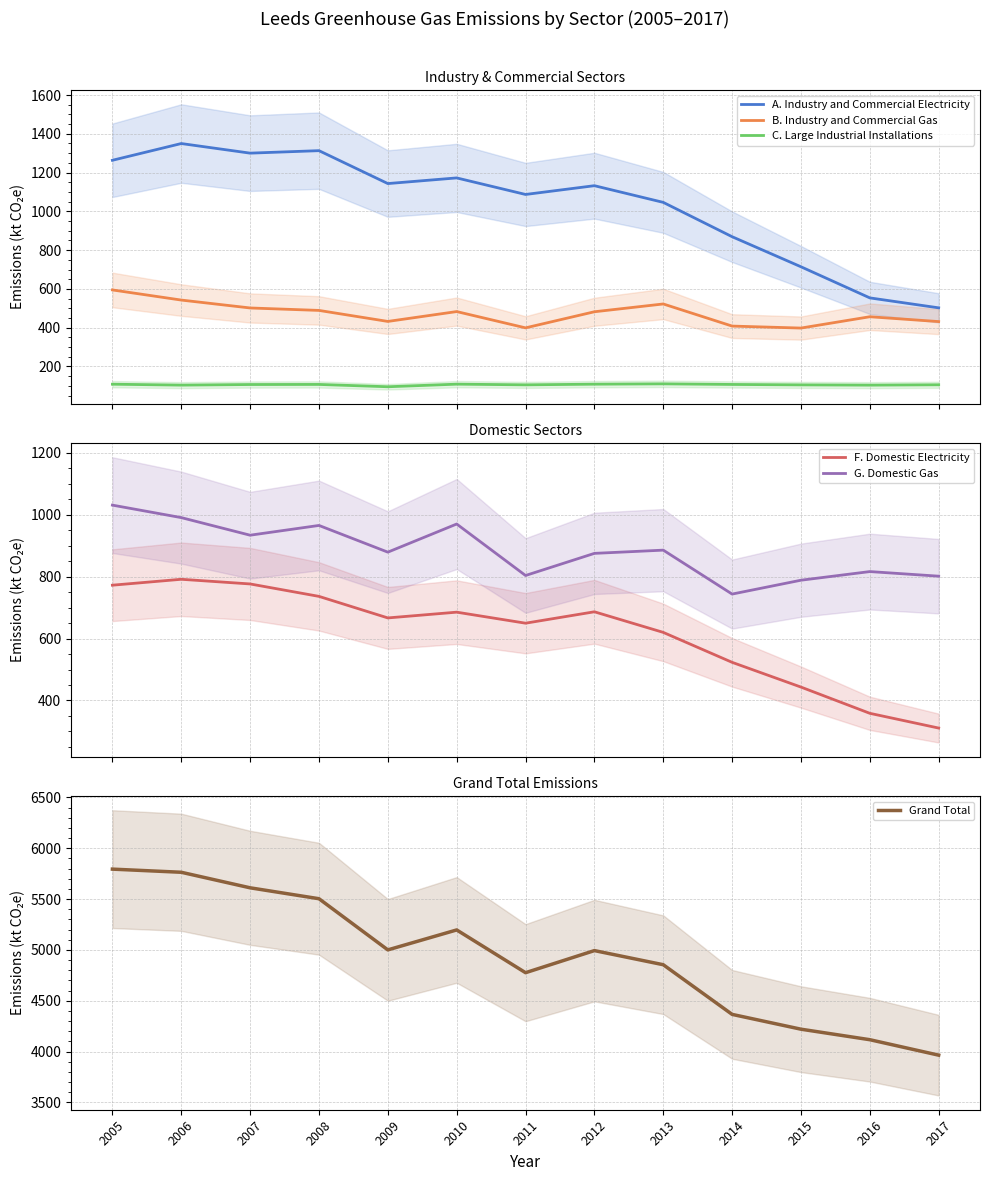

How many lines are shown in the chart?

6